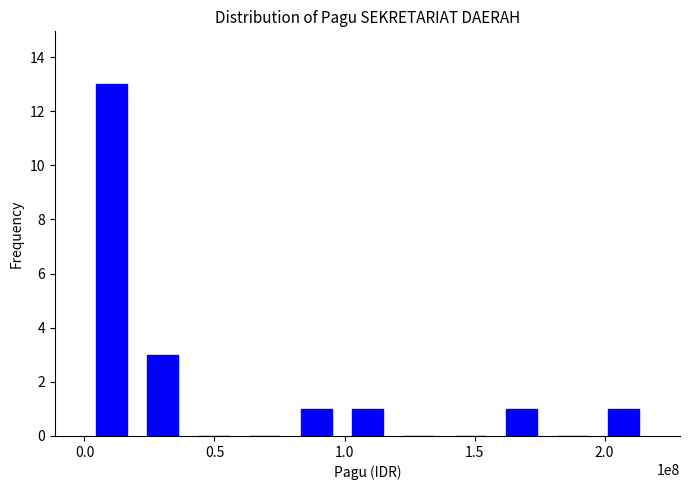

What is the greatest value displayed?

13